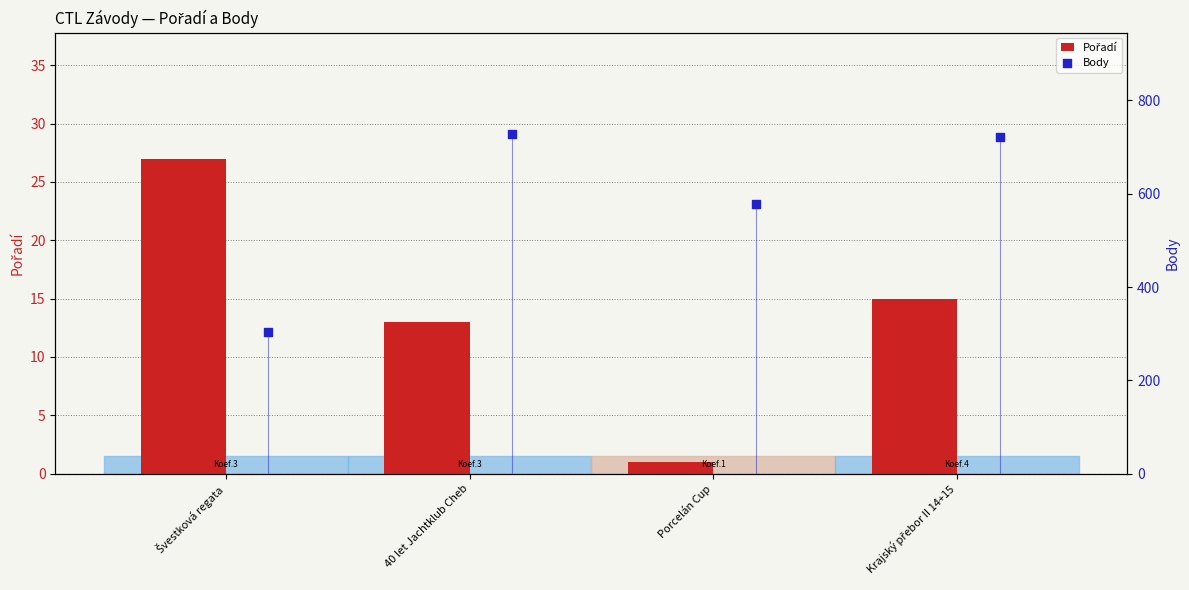

At which category is the sum across all series the highest?

40 let Jachtklub Cheb